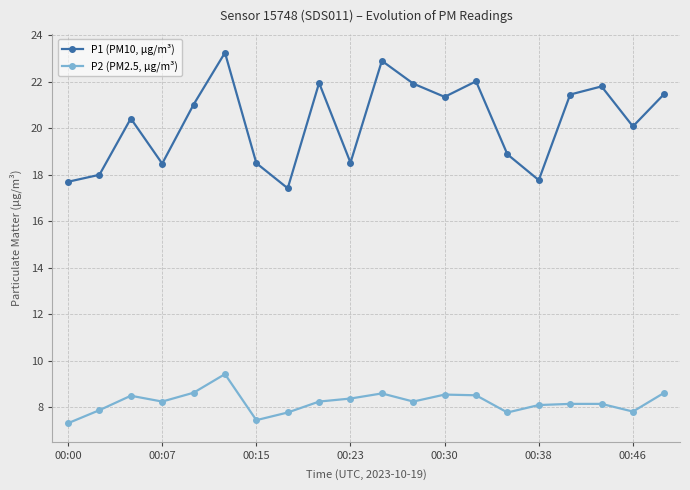

Which series has the largest total across all categories?

P1 (PM10, µg/m³)